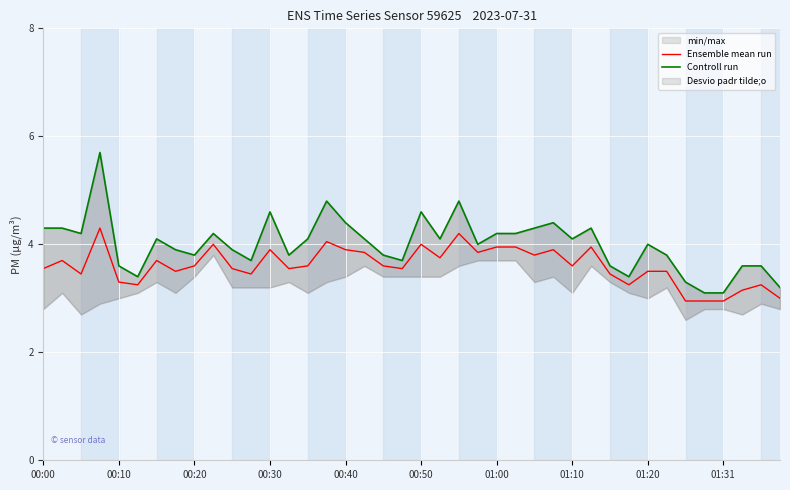

How many values in the Controll run series are below 4?

18